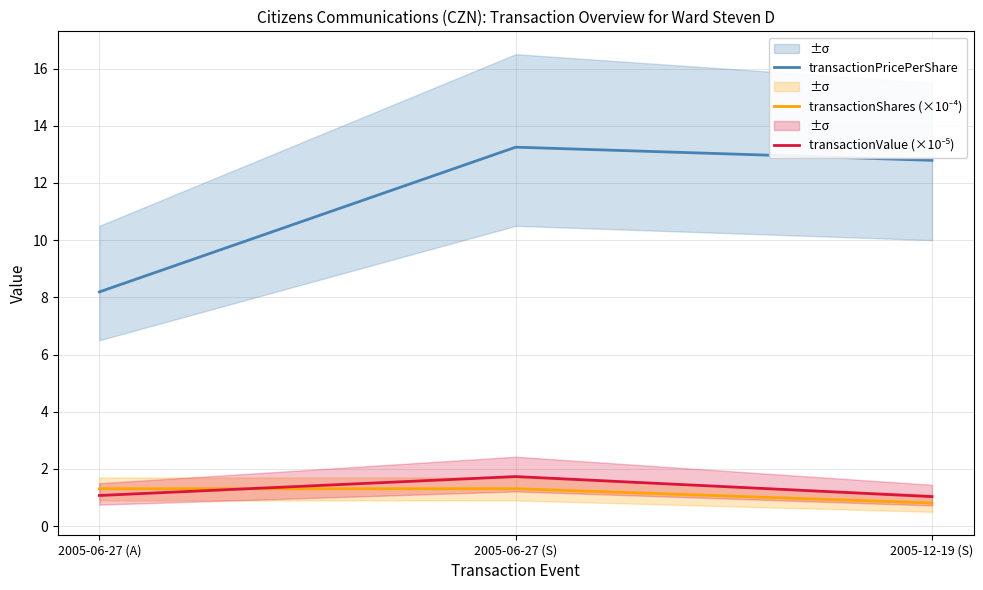

Reading left to right, extract all data points from this chart.

transactionPricePerShare: 8.2	13.2	12.8
transactionShares (×10⁻⁴): 1.3	1.3	0.8
transactionValue (×10⁻⁵): 1.1	1.7	1.0